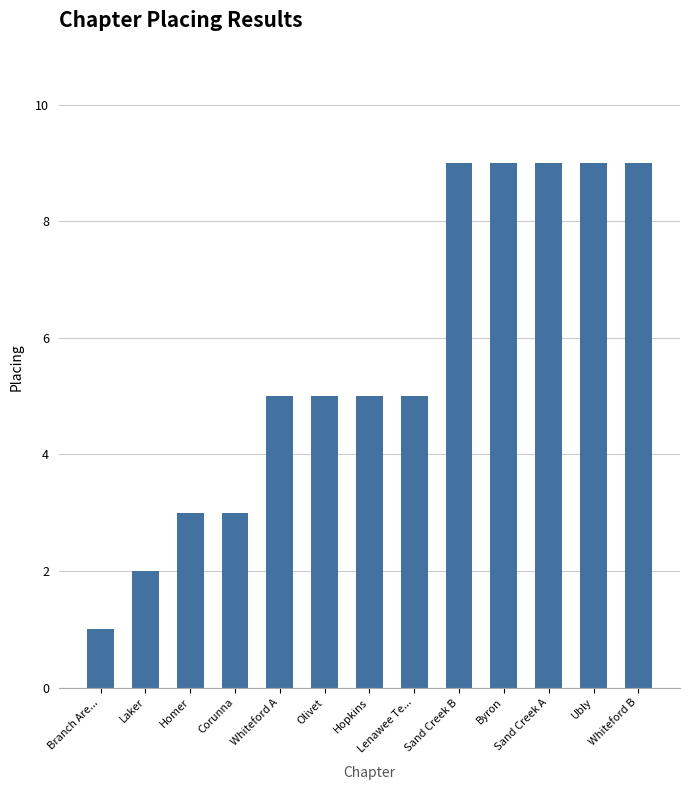

Read the value at Whiteford A.

5